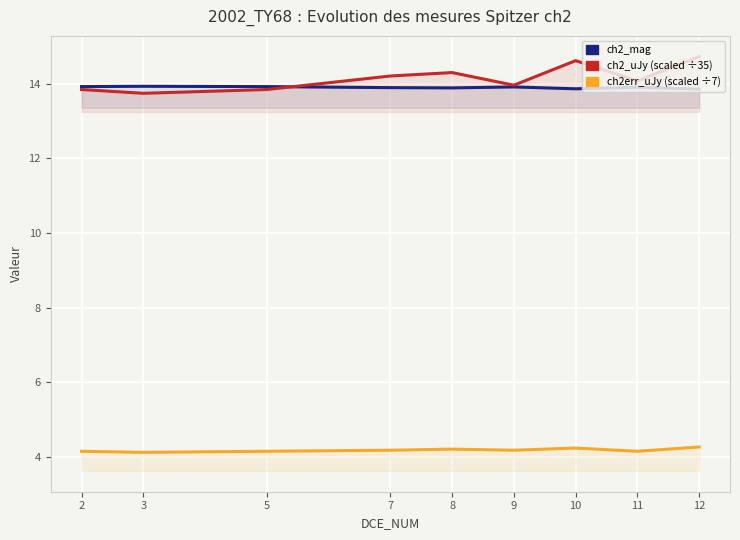

Is it true that ch2_uJy (scaled ÷35) equals 13.7 at 3?

True